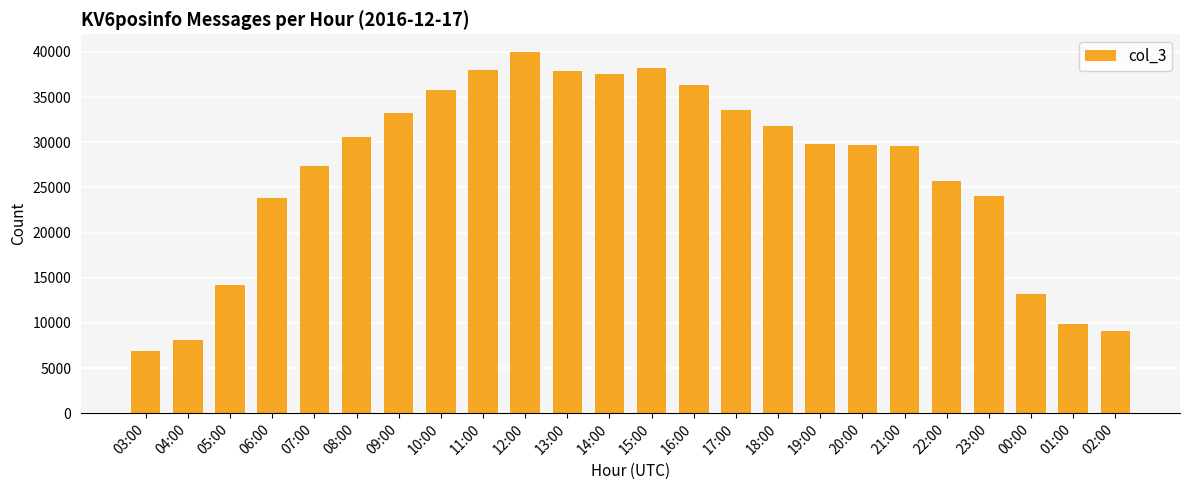

Is it true that the value at 12:00 is 71713?

False